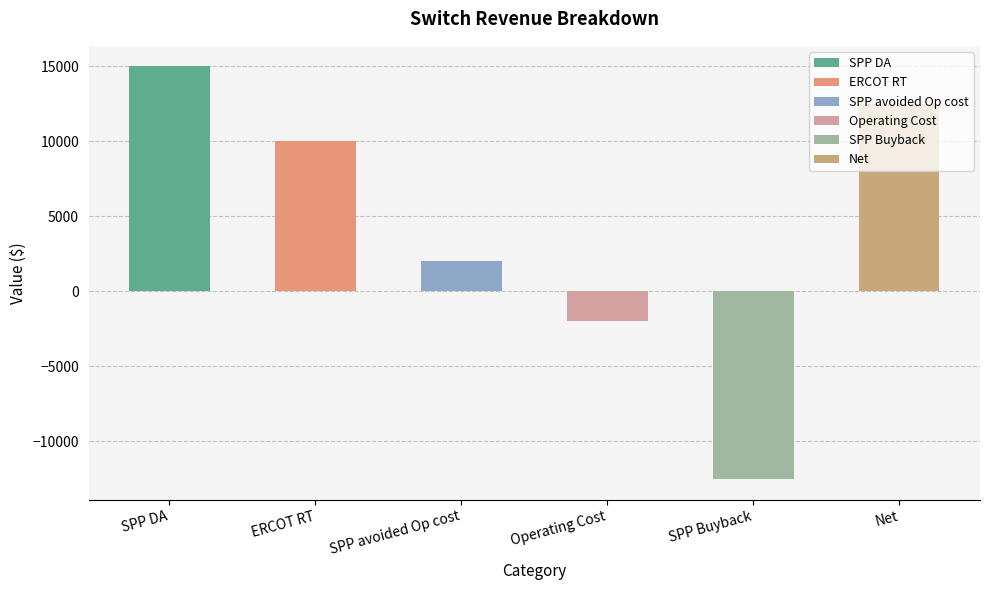

What is the value of the 2nd bar from the left?

10000